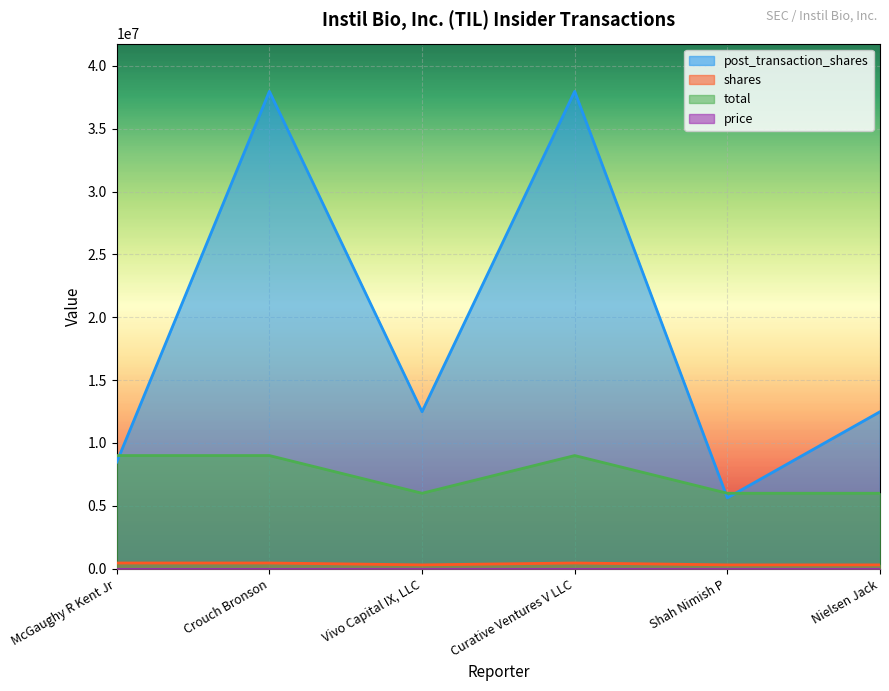

Which label corresponds to the smallest value in the chart?

Vivo Capital IX, LLC